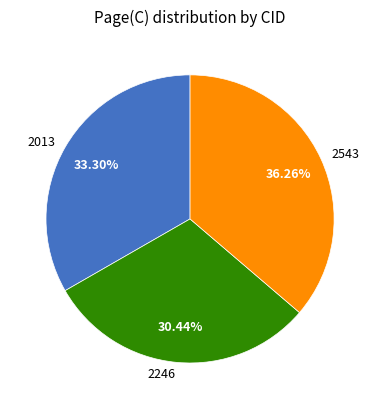

What percentage is NOT represented by 2543?

63.7%